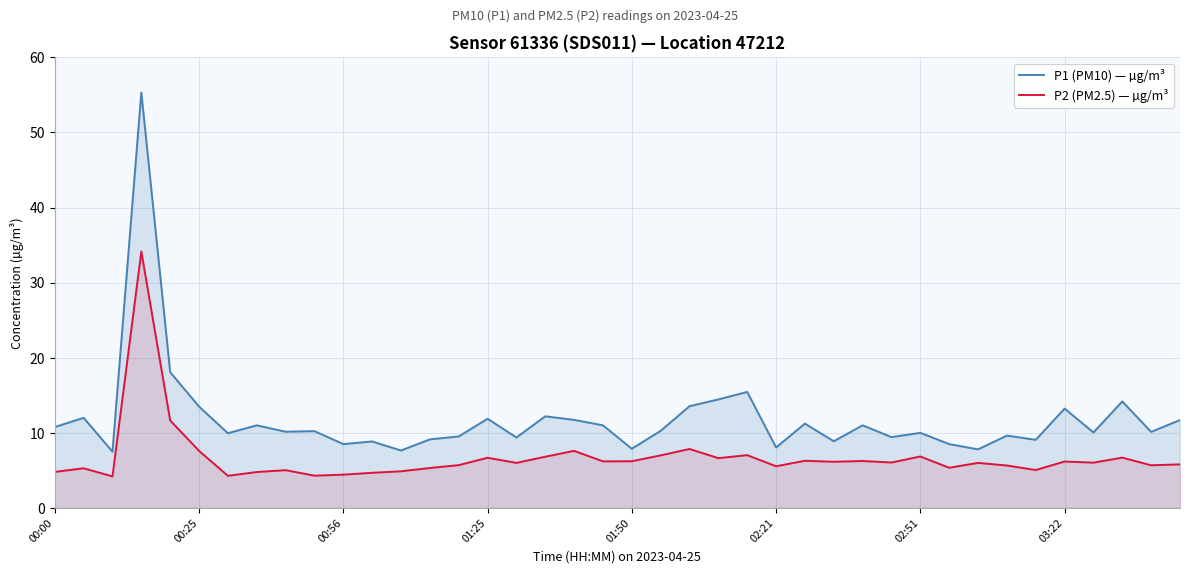

What is the sum of all P2 (PM2.5) — µg/m³ values?

268.7